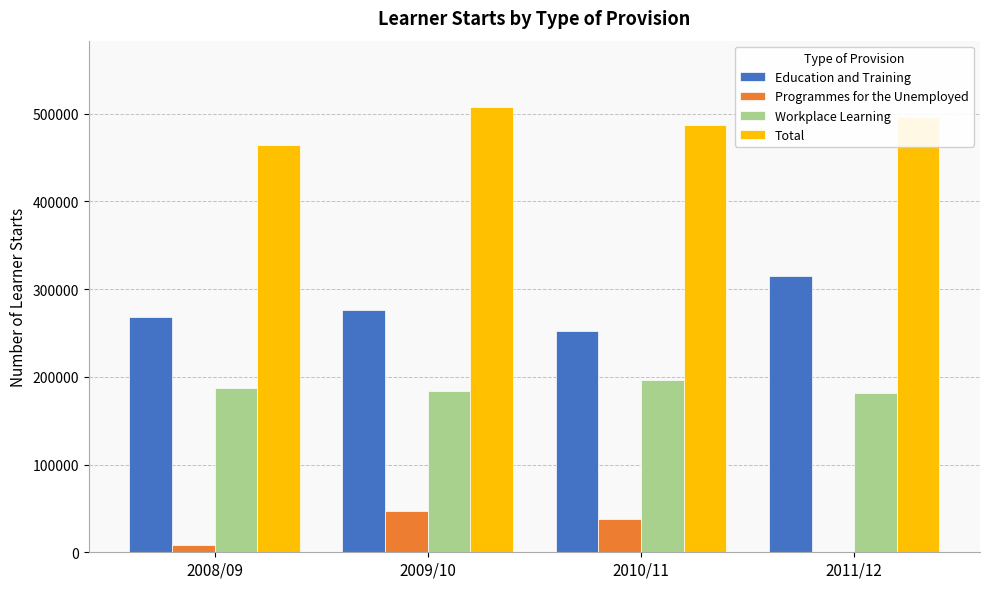

How many data points does each series have?

4